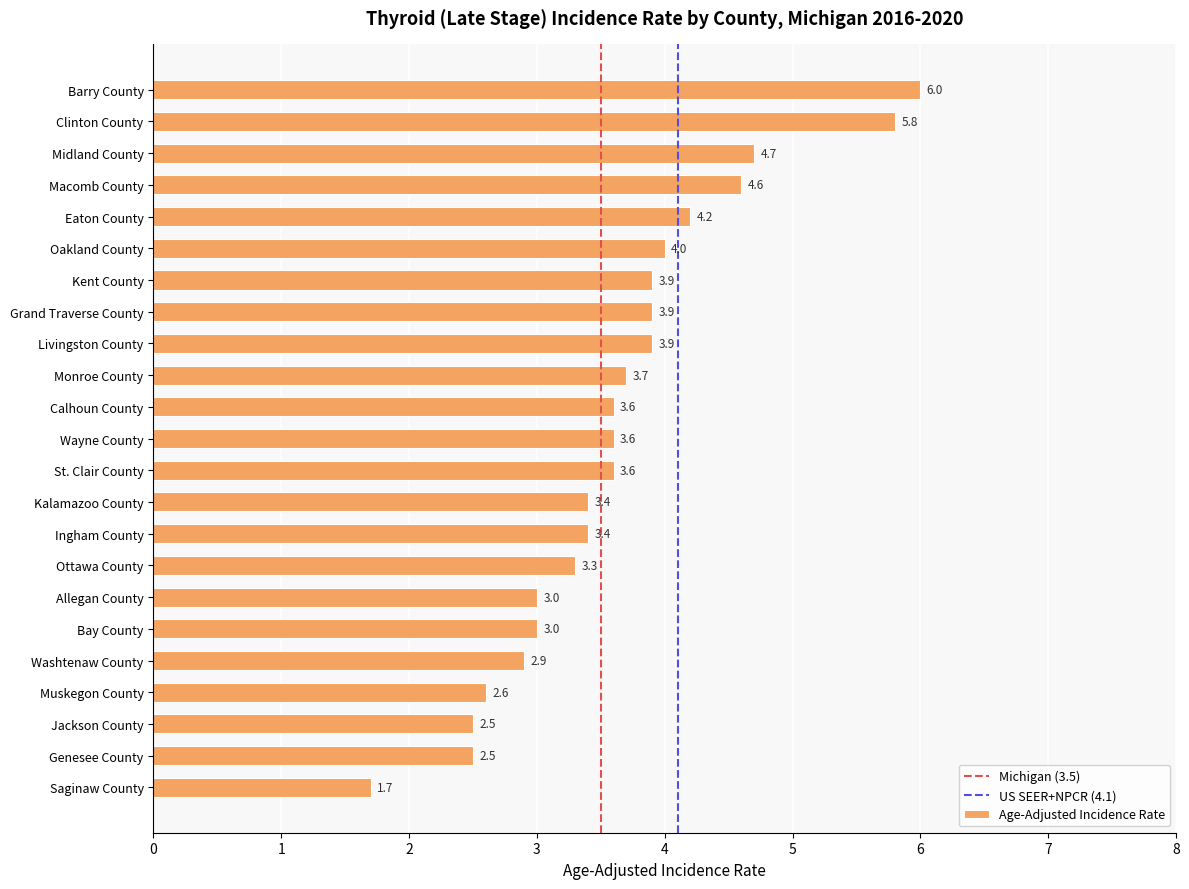

How many data points does each series have?

23